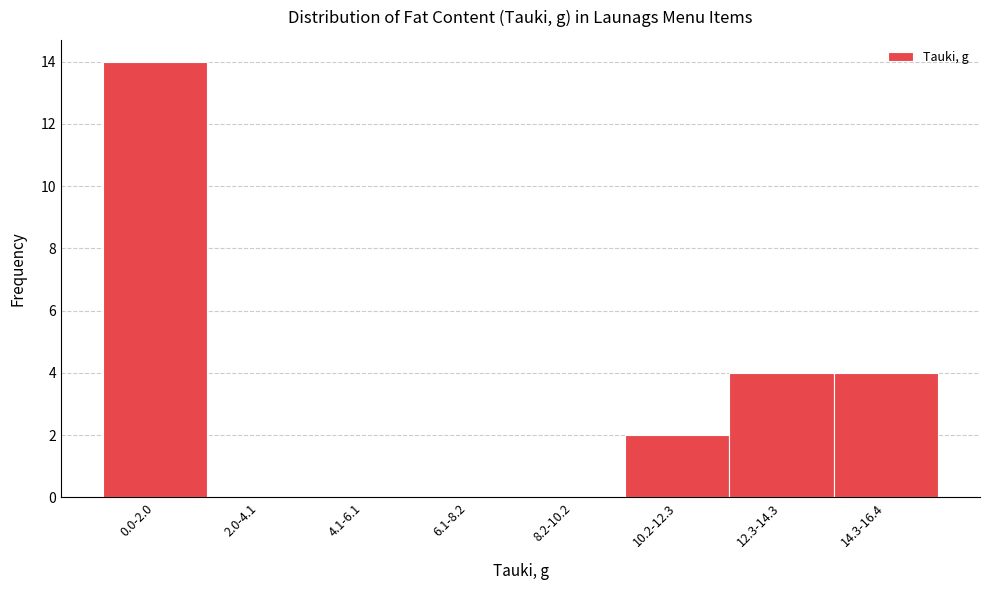

Reading left to right, transcribe all the data shown in this chart.

0.0-2.0=14	2.0-4.1=0	4.1-6.1=0	6.1-8.2=0	8.2-10.2=0	10.2-12.3=2	12.3-14.3=4	14.3-16.4=4